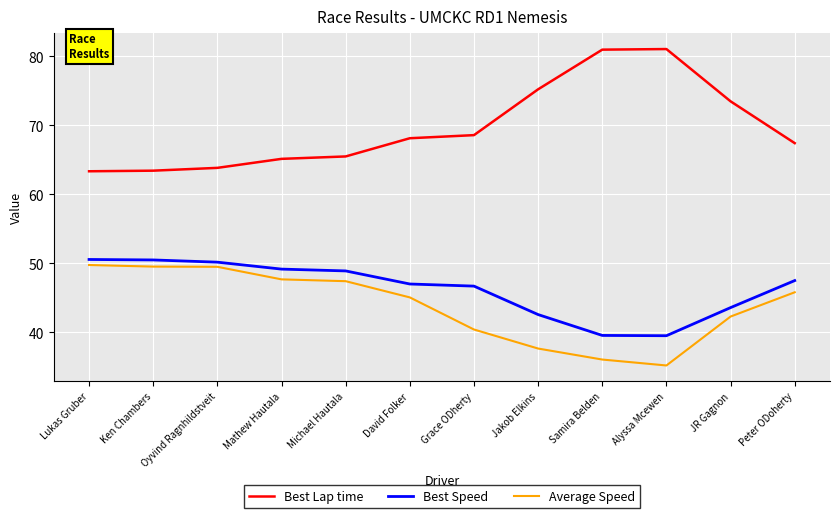

True or false: Best Lap time and Average Speed cross at least once.

False